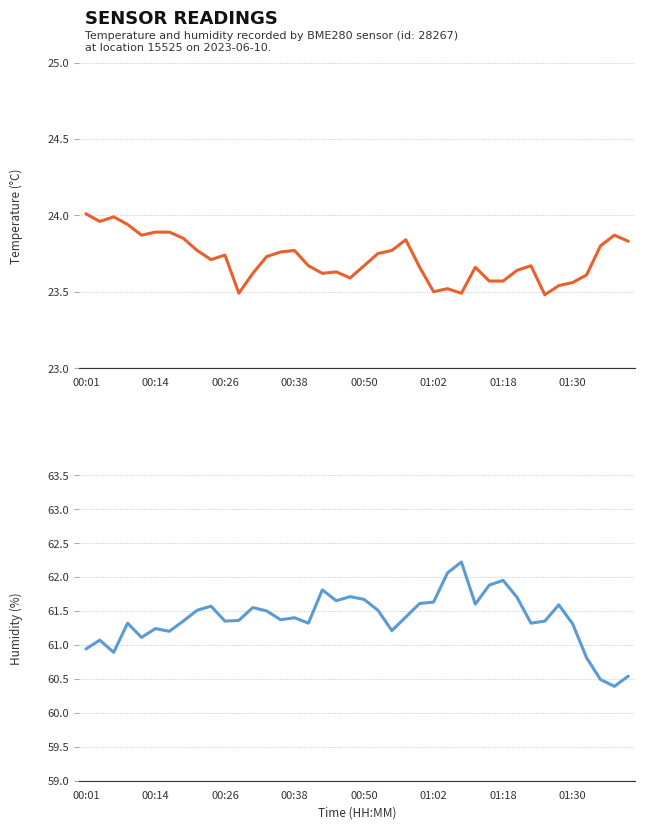

How many lines are shown in the chart?

2